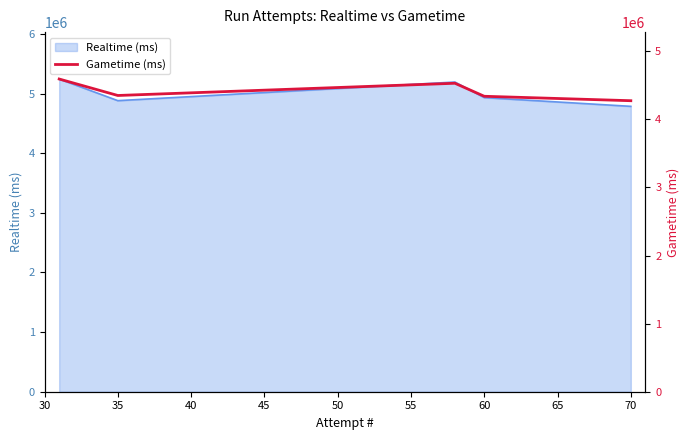

The value of Realtime (ms) at 70 is 4786050. True or false?

True